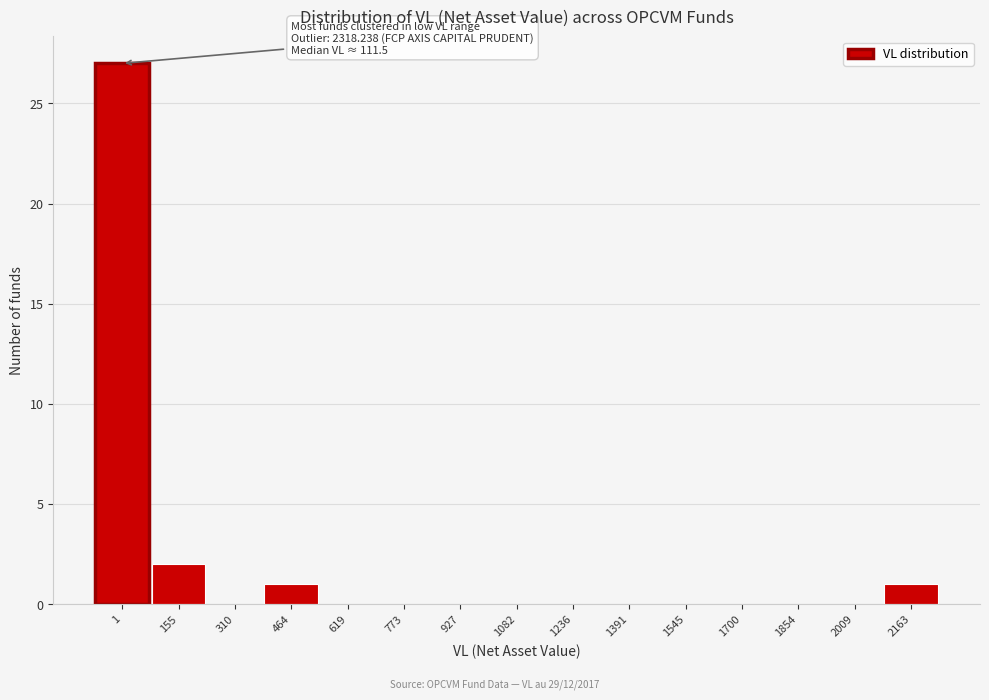

Reading left to right, transcribe all the data shown in this chart.

1=27	155=2	310=0	464=1	619=0	773=0	927=0	1082=0	1236=0	1391=0	1545=0	1700=0	1854=0	2009=0	2163=1